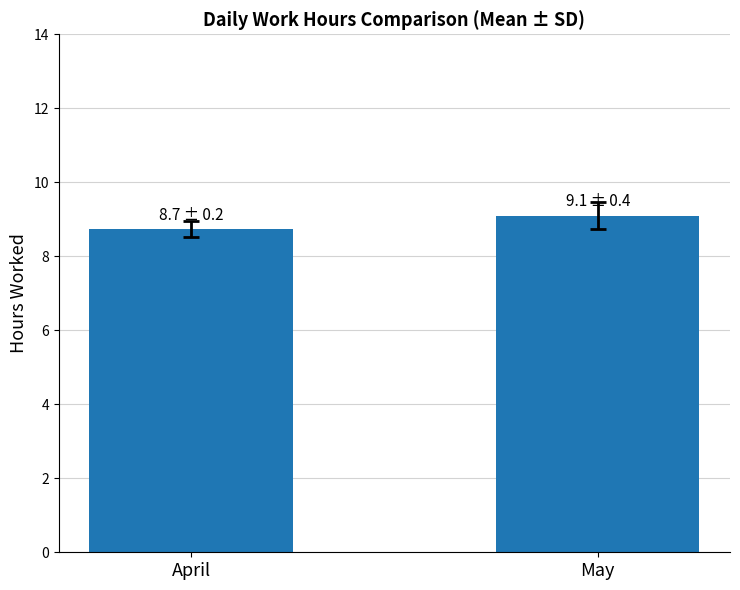

True or false: the data shows 4.7 at April.

False